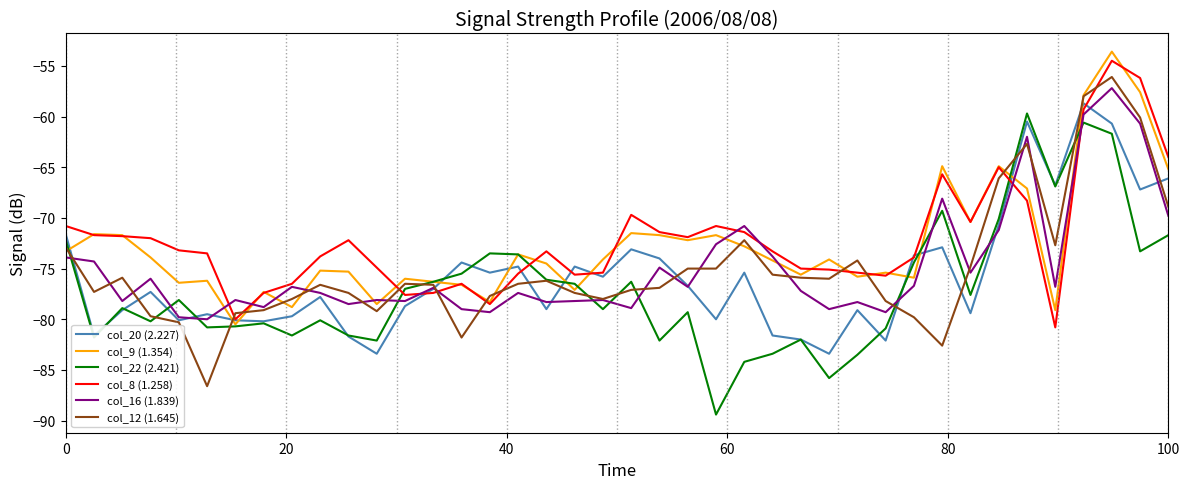

What is the greatest value displayed?

-53.6